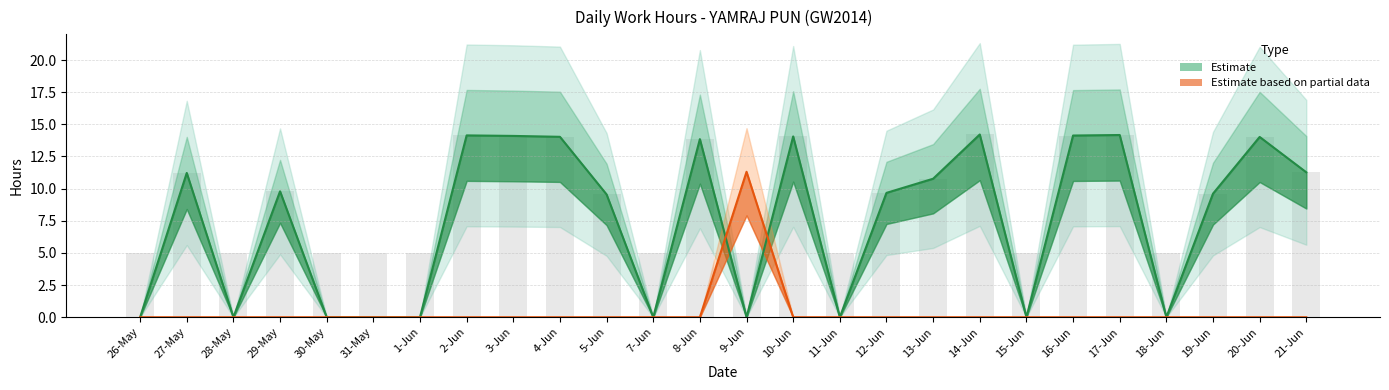

True or false: Low has a value of 7.6 at 4-Jun.

False